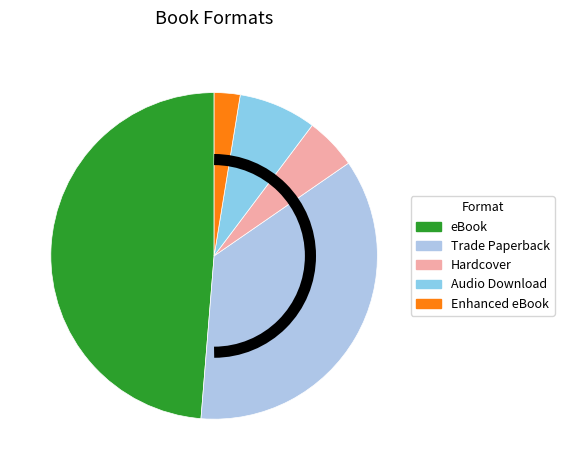

Rank the categories by value from highest to lowest.

eBook, Trade Paperback, Audio Download, Hardcover, Enhanced eBook